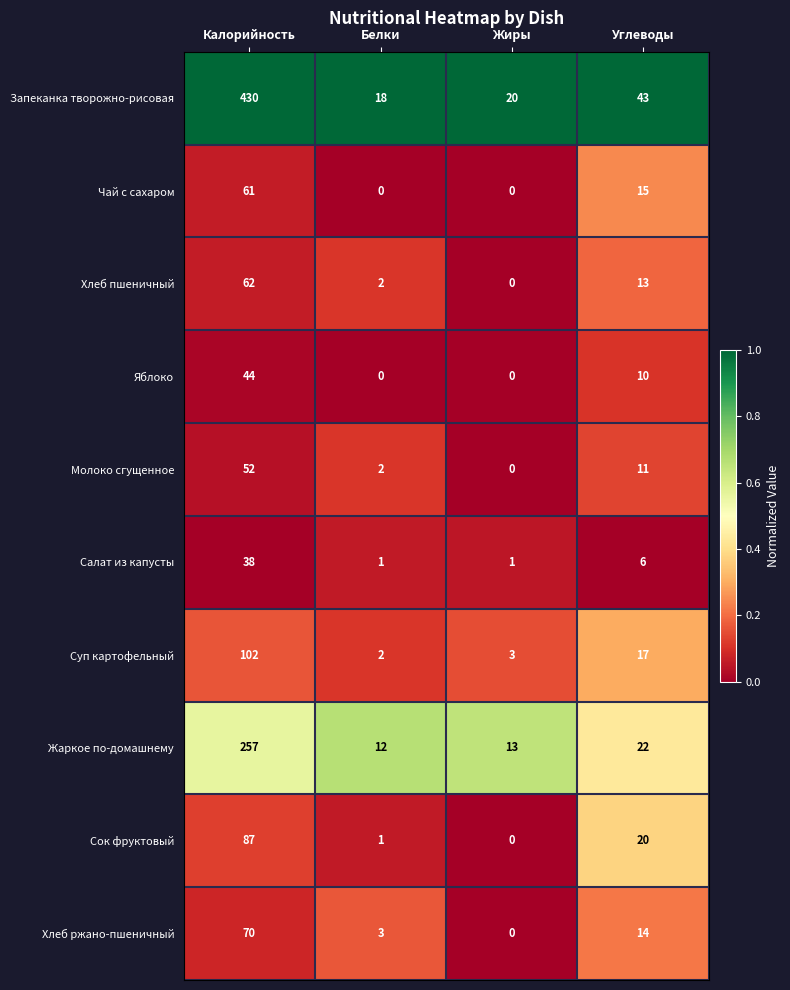

Where does the Сок фруктовый series first go above 20?

Калорийность